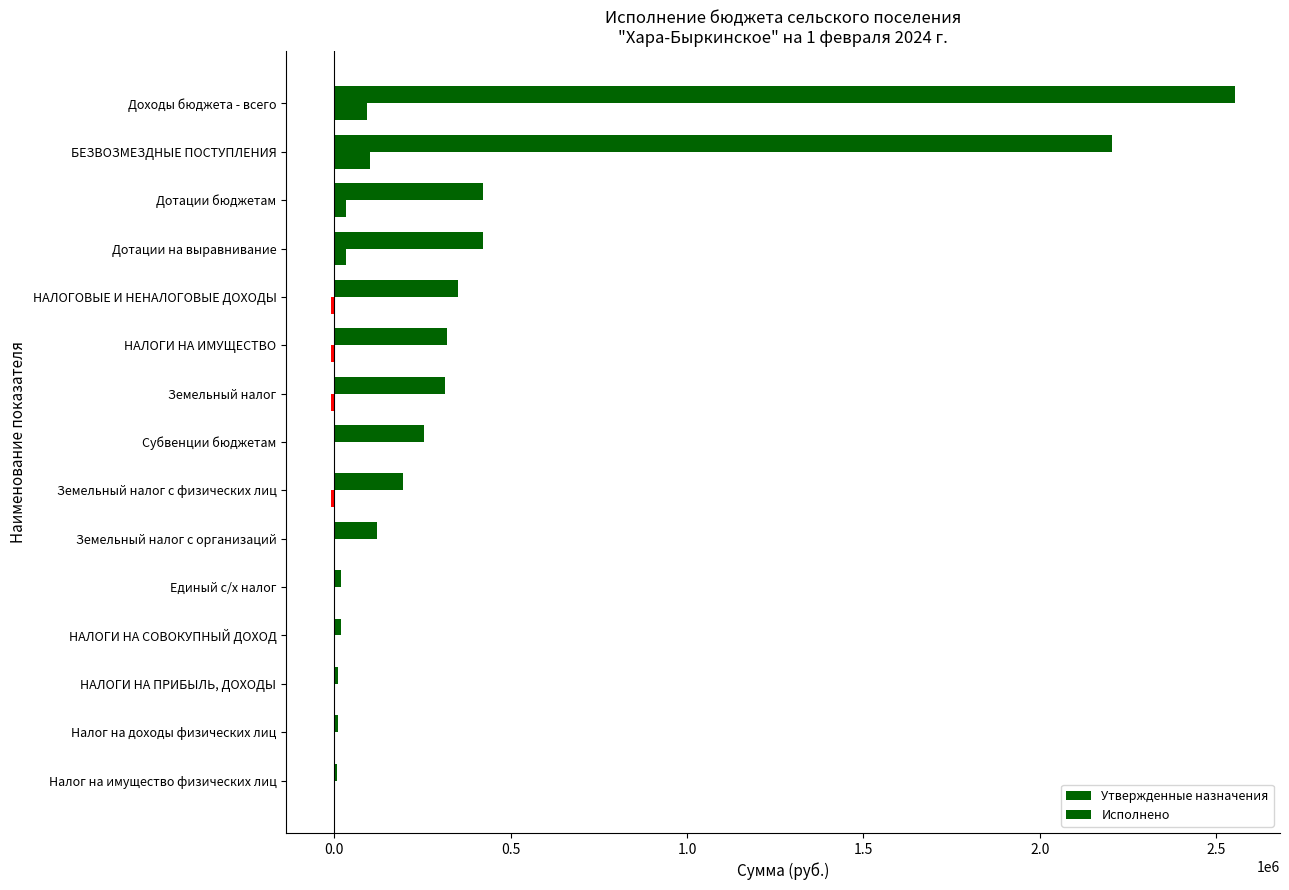

Which series has the largest total across all categories?

Утвержденные назначения